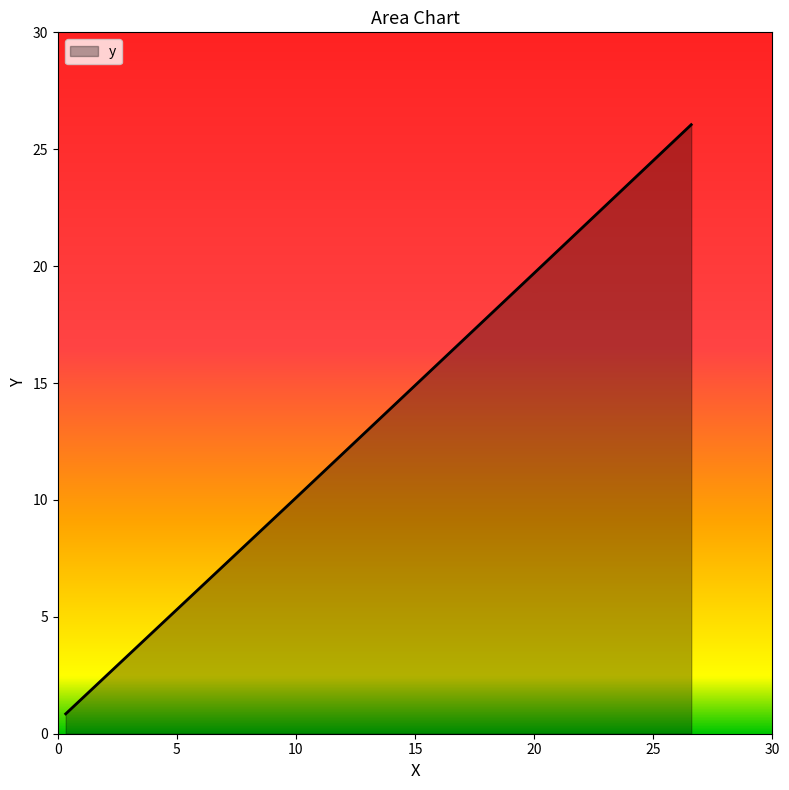

What is the sum of all values?

56.7